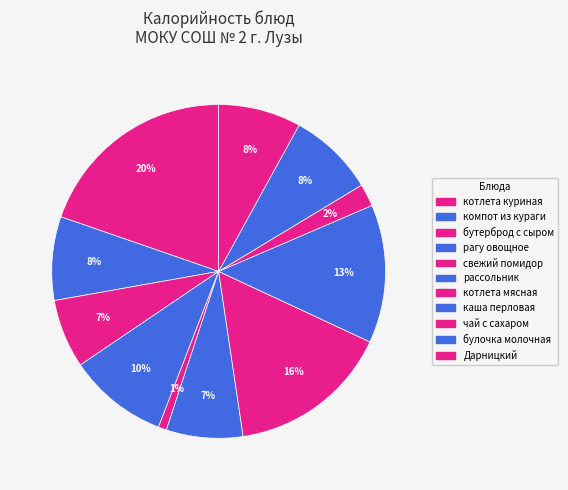

Count the number of slices in the pie.

11